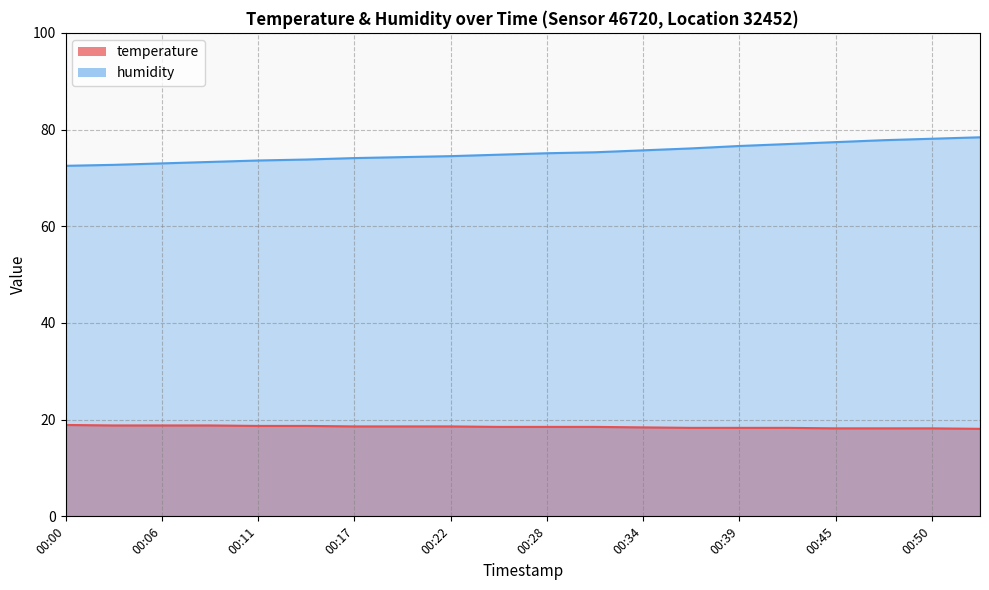

True or false: humidity and temperature intersect in this chart.

False